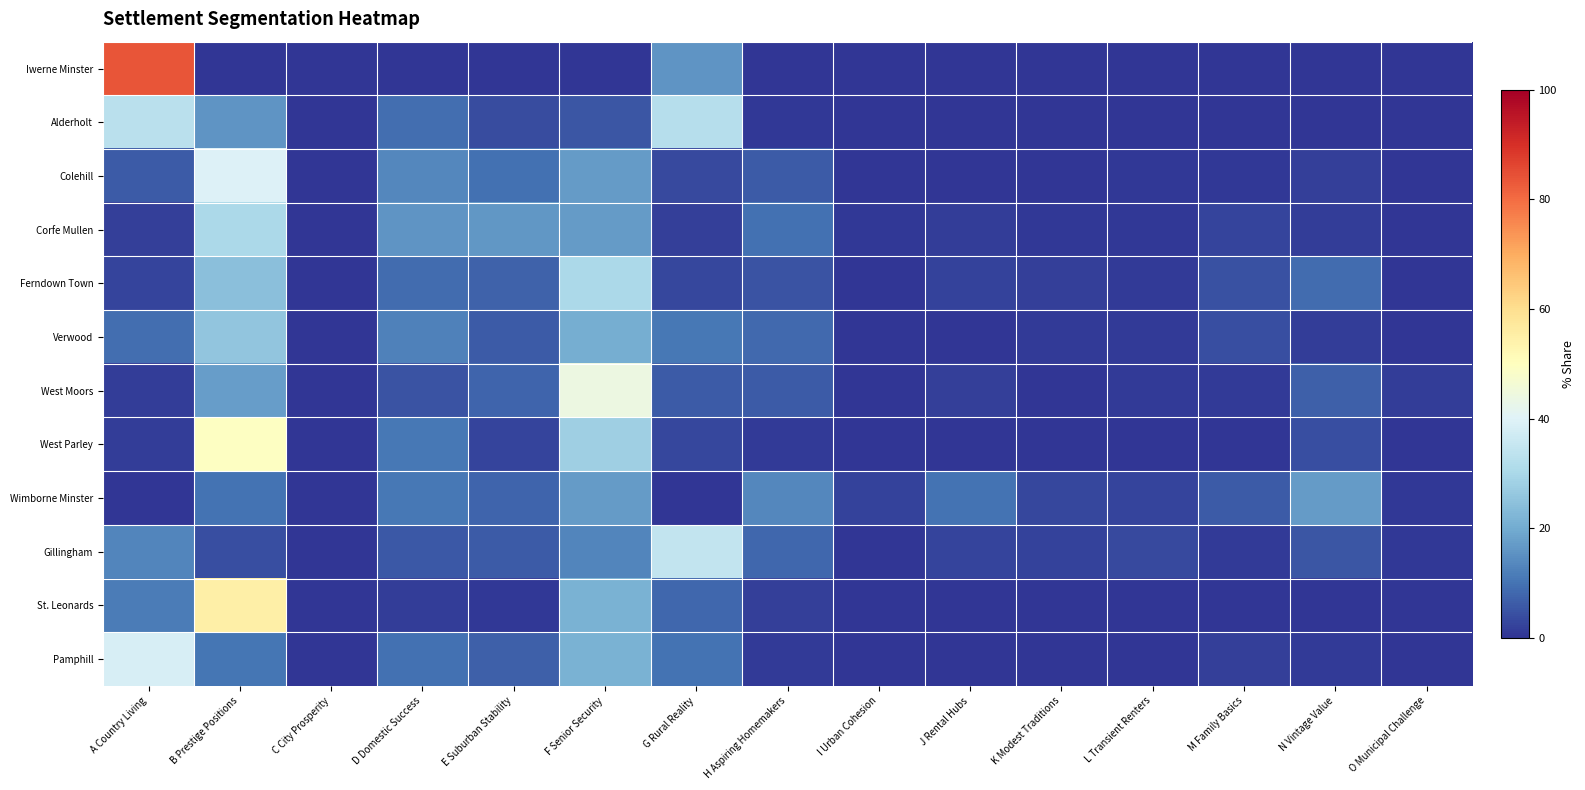

At J Rental Hubs, list the series in order from smallest to largest.

Iwerne Minster, Alderholt, West Parley, St. Leonards, Pamphill, Verwood, Colehill, Corfe Mullen, West Moors, Ferndown Town, Gillingham, Wimborne Minster